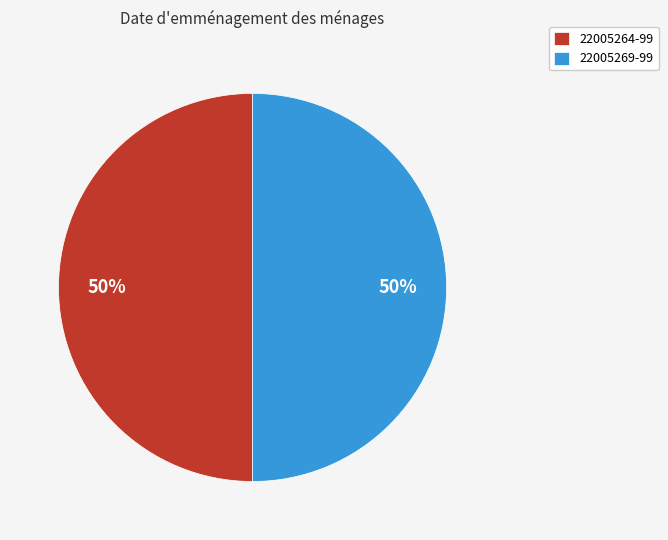

True or false: 22005264-99 accounts for 50% of the total.

True